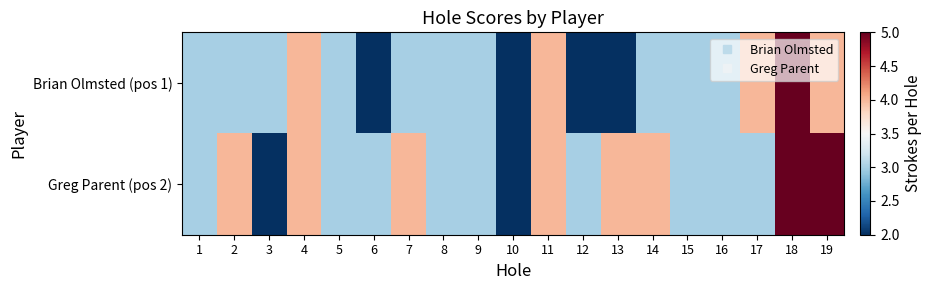

At how many categories does at least one series exceed 3?

9